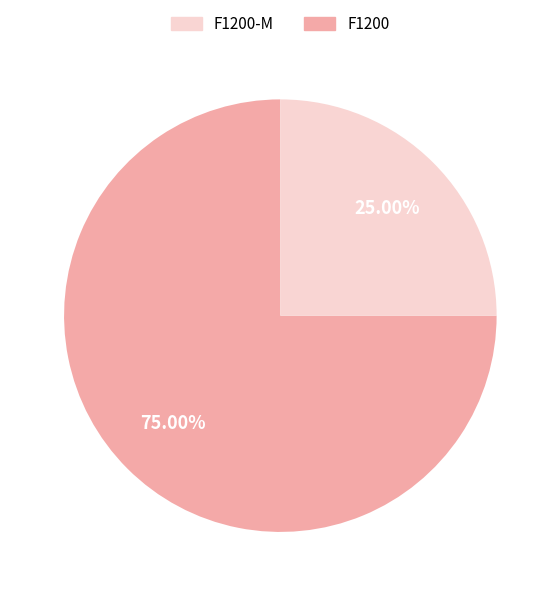

Is there a majority slice in this chart?

Yes